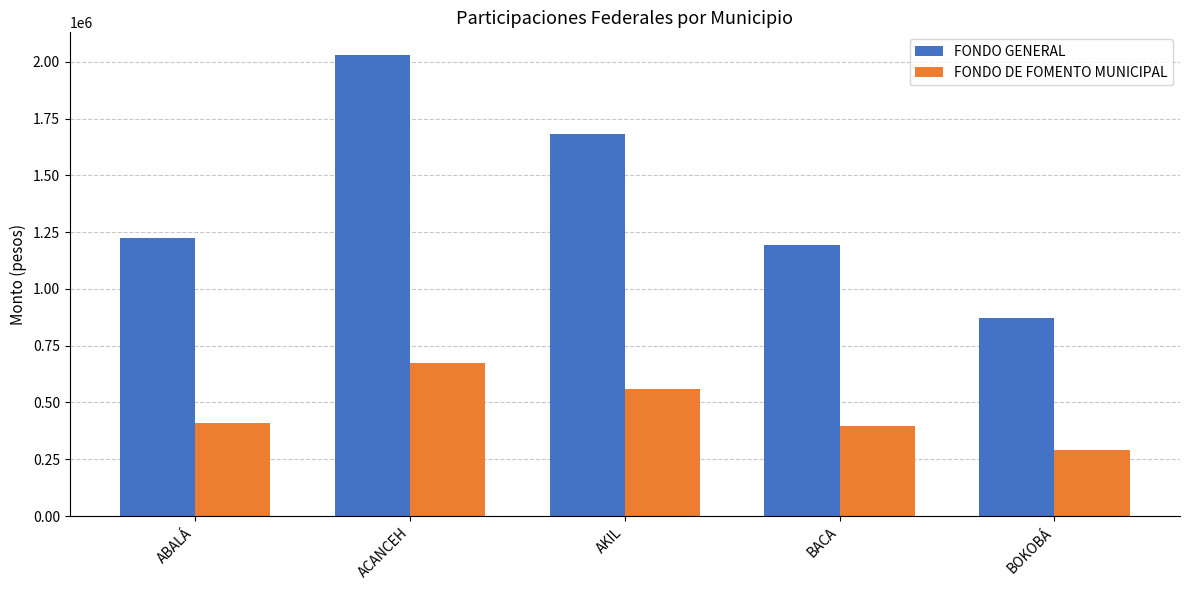

What is the difference between the maximum and minimum values in the FONDO GENERAL series?

1157847